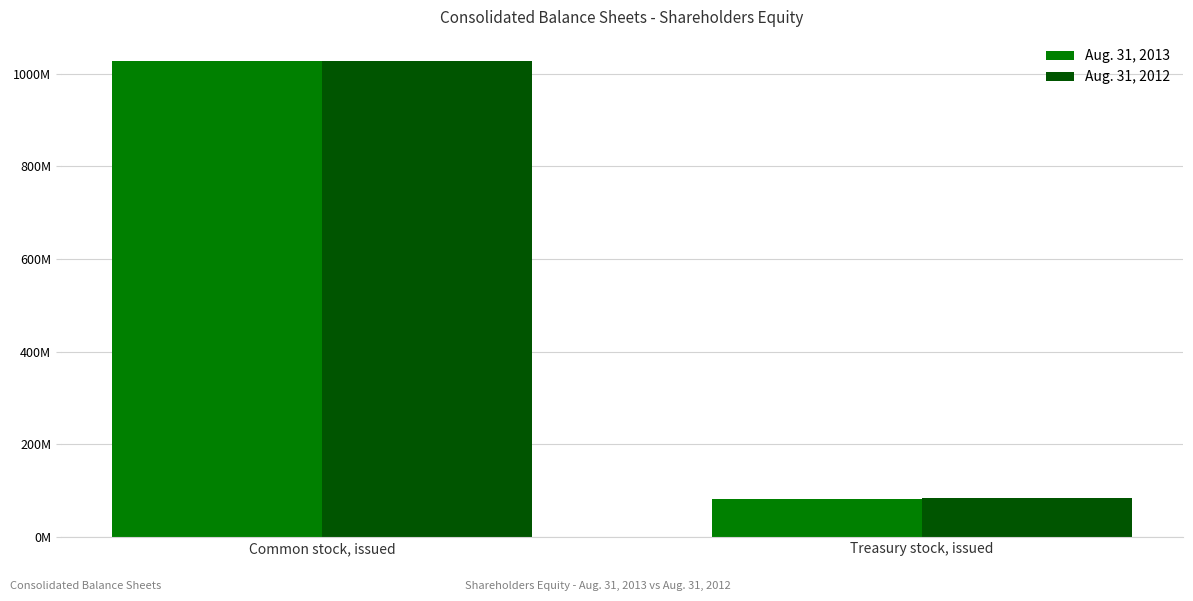

Which series has the widest spread of values?

Aug. 31, 2013